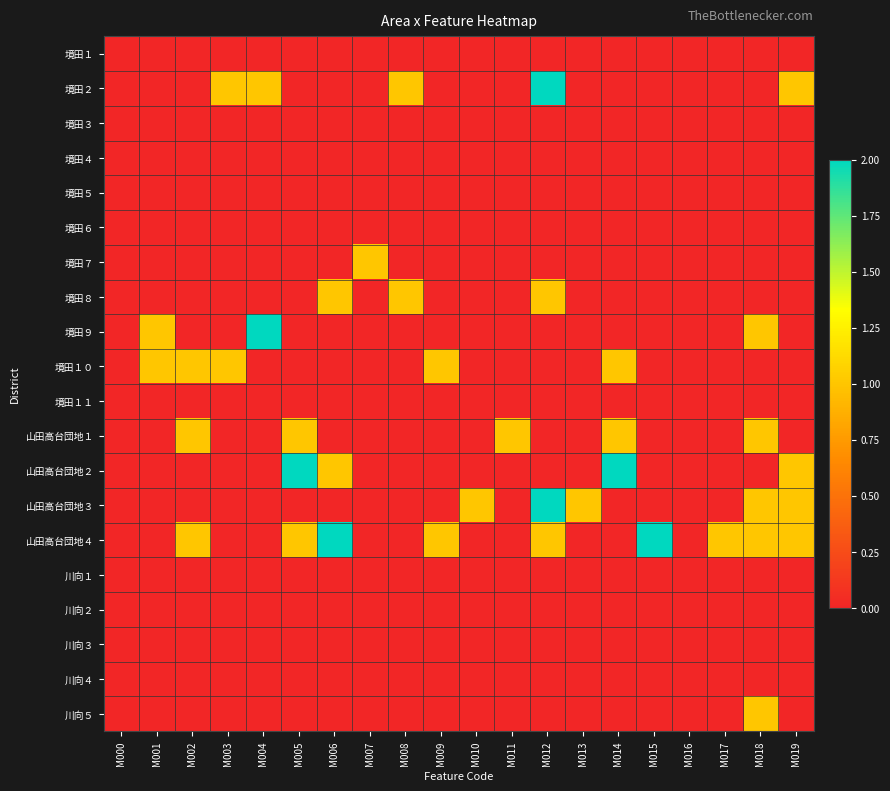

What is the spread (max minus min) of values at M009?

1